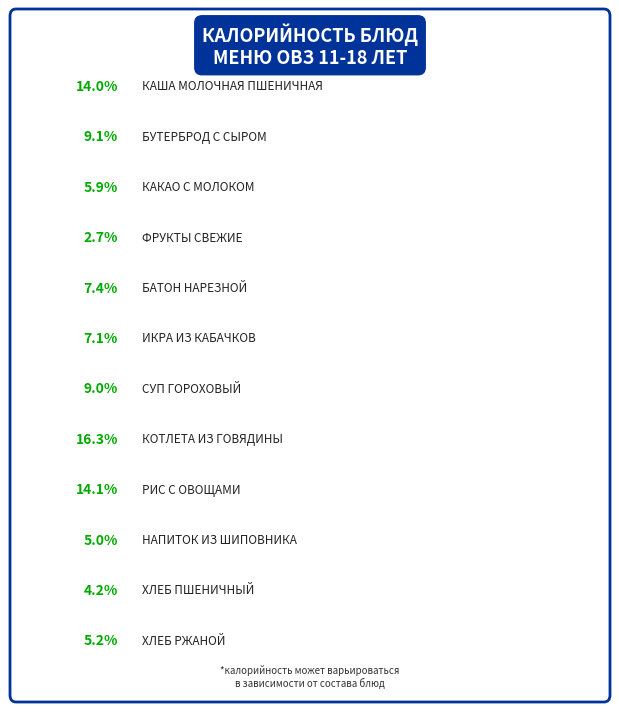

To the nearest percent, what is the combined percentage of КОТЛЕТА ИЗ ГОВЯДИНЫ and БУТЕРБРОД С СЫРОМ?

25%